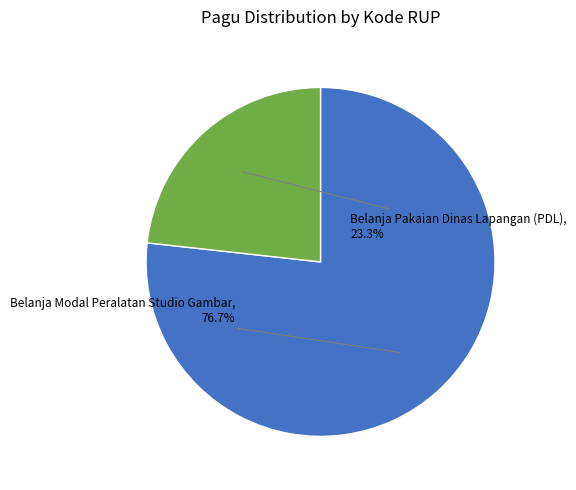

Which has a higher value, Belanja Pakaian Dinas Lapangan (PDL) or Belanja Modal Peralatan Studio Gambar?

Belanja Modal Peralatan Studio Gambar